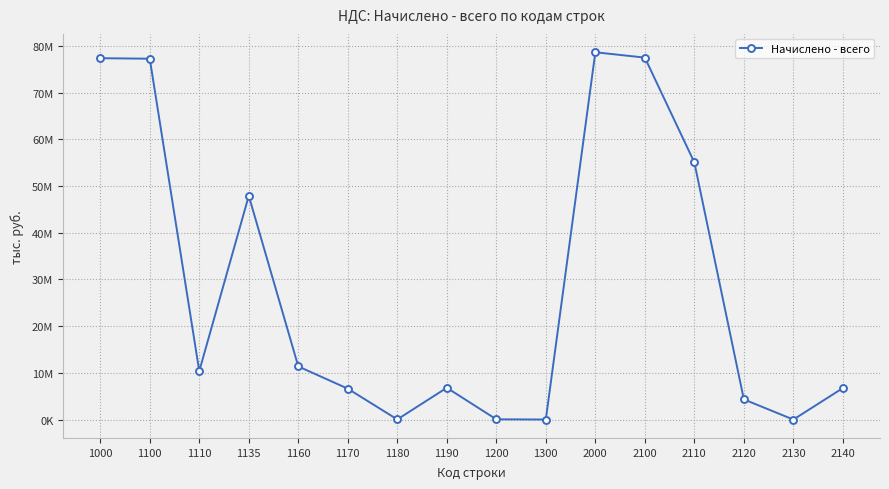

Is this an area chart (filled region under the line)?

No